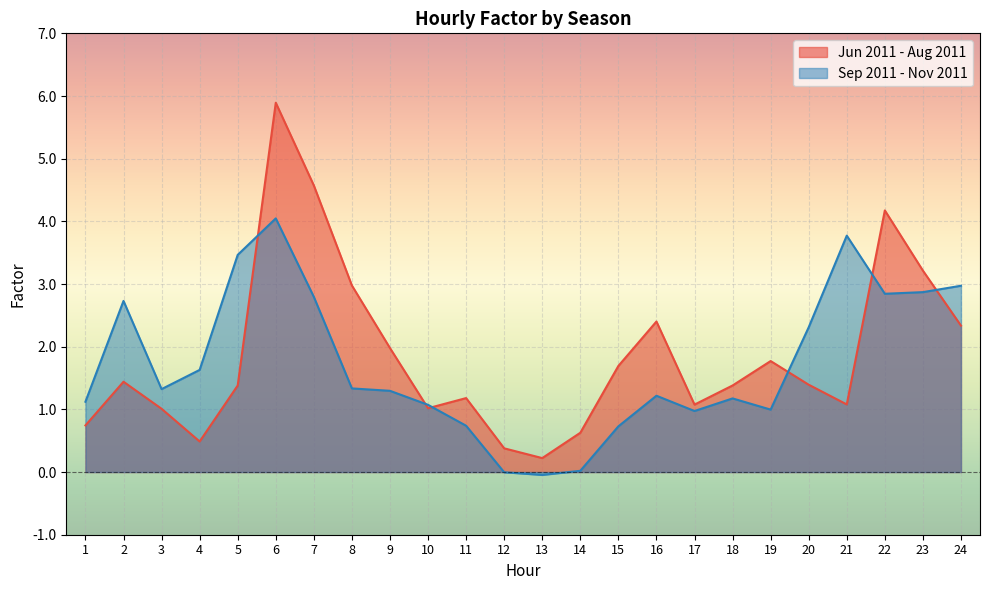

Is it true that Sep 2011 - Nov 2011 equals 1.0 at 24?

False